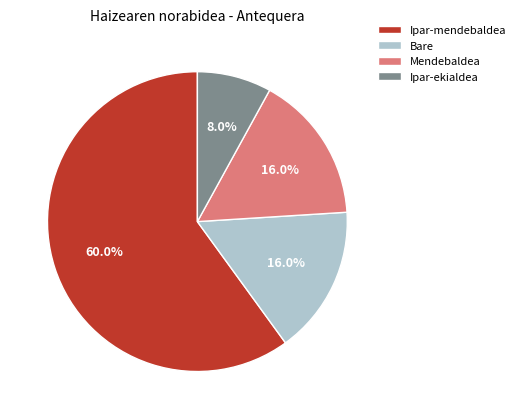

Which slice is the smallest?

Ipar-ekialdea